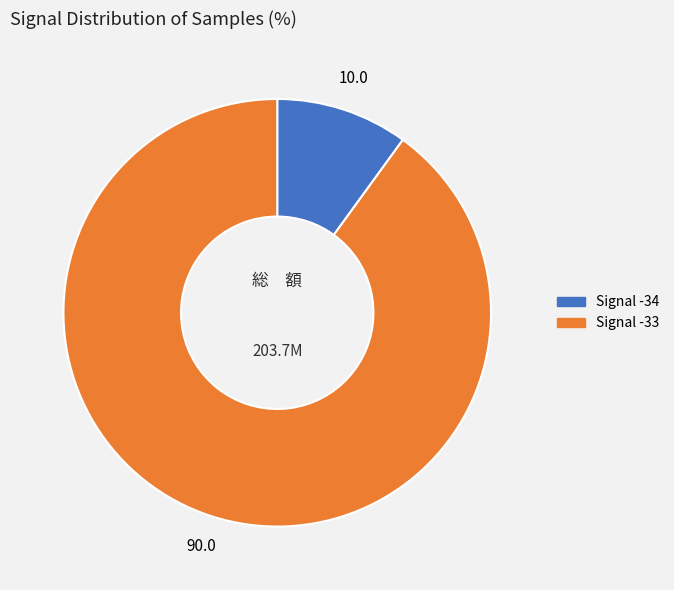

Does any single category account for the majority?

Yes